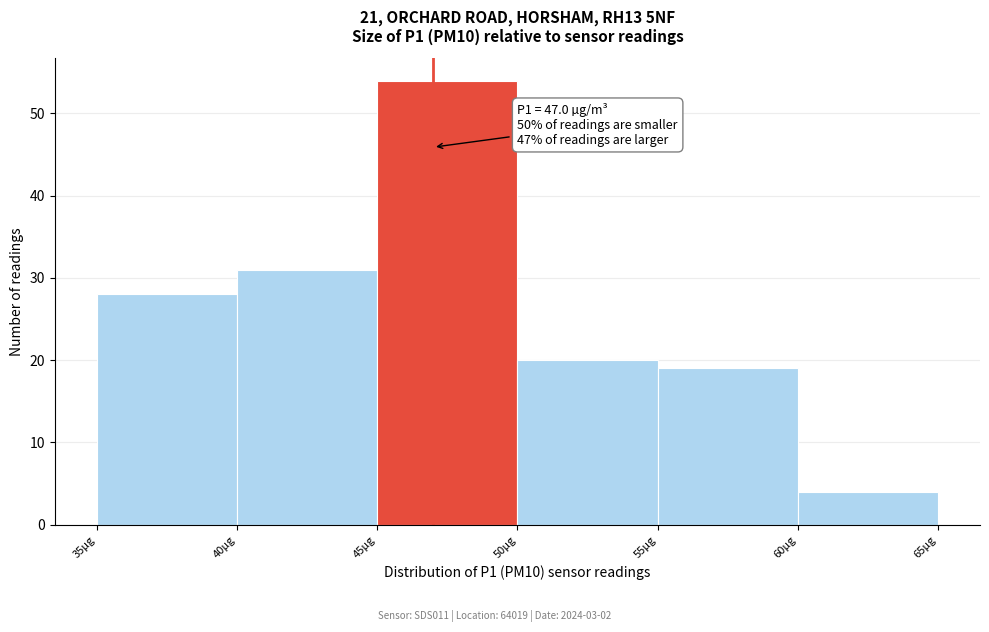

Which range on the x-axis has the tallest bar?

45 to 50